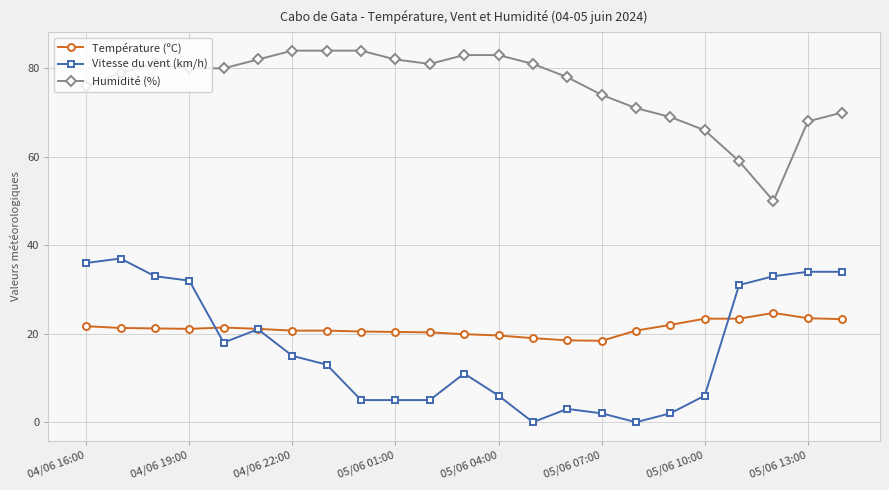

True or false: Température (ºC) and Vitesse du vent (km/h) intersect in this chart.

True